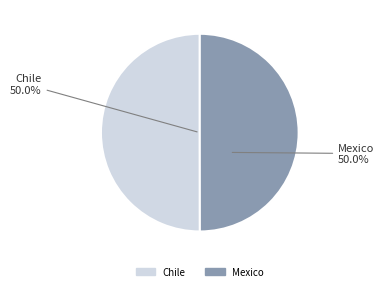

What portion of the pie excludes Mexico?

50.0%